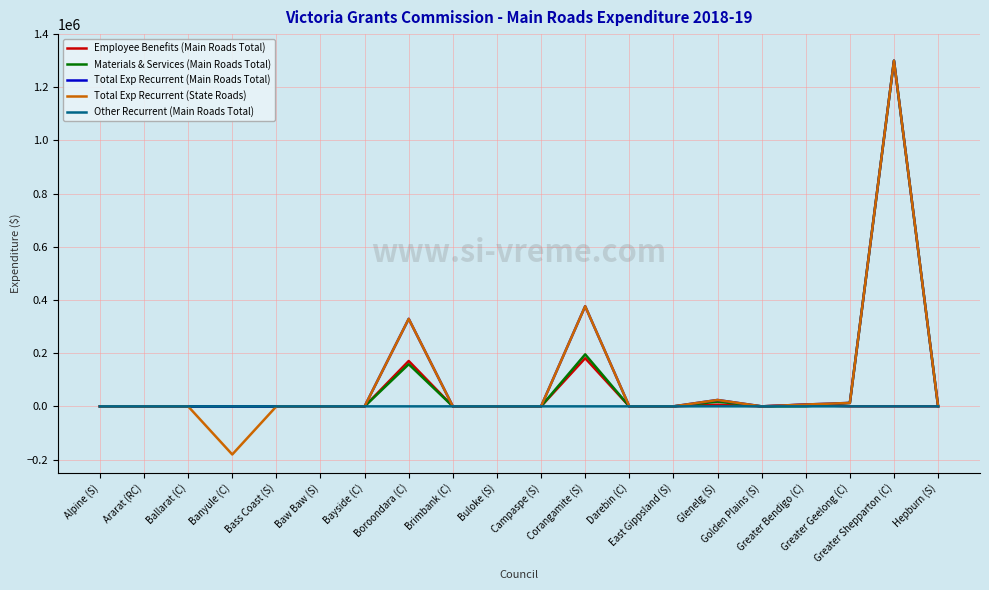

Which series has the largest range (max minus min)?

Total Exp Recurrent (State Roads)